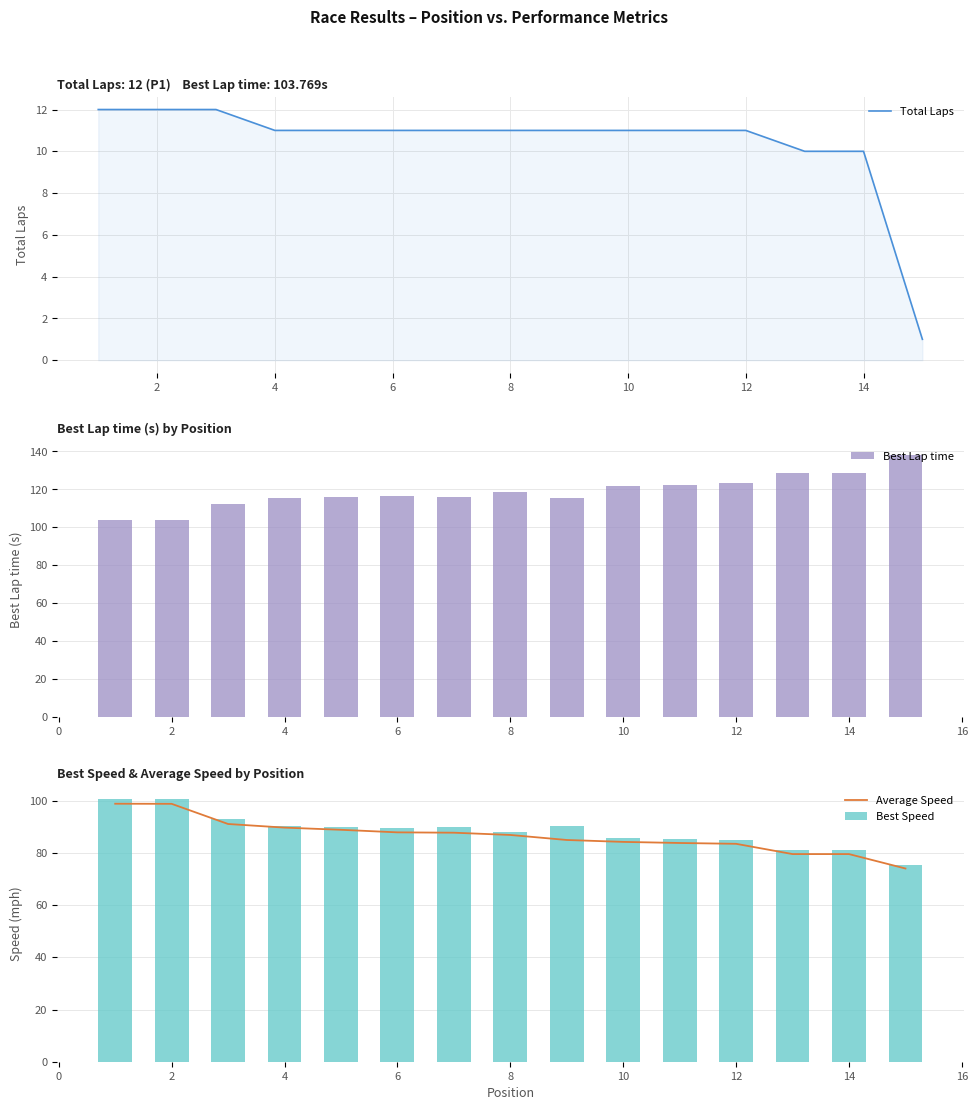

What is the highest value of the Best Lap time series?

138.3